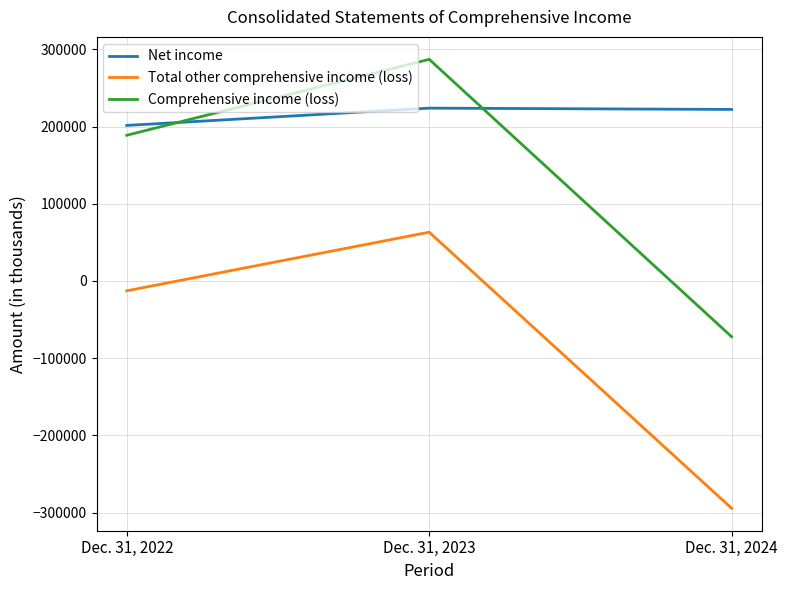

What is the difference between the highest and lowest values at Dec. 31, 2022?

214117